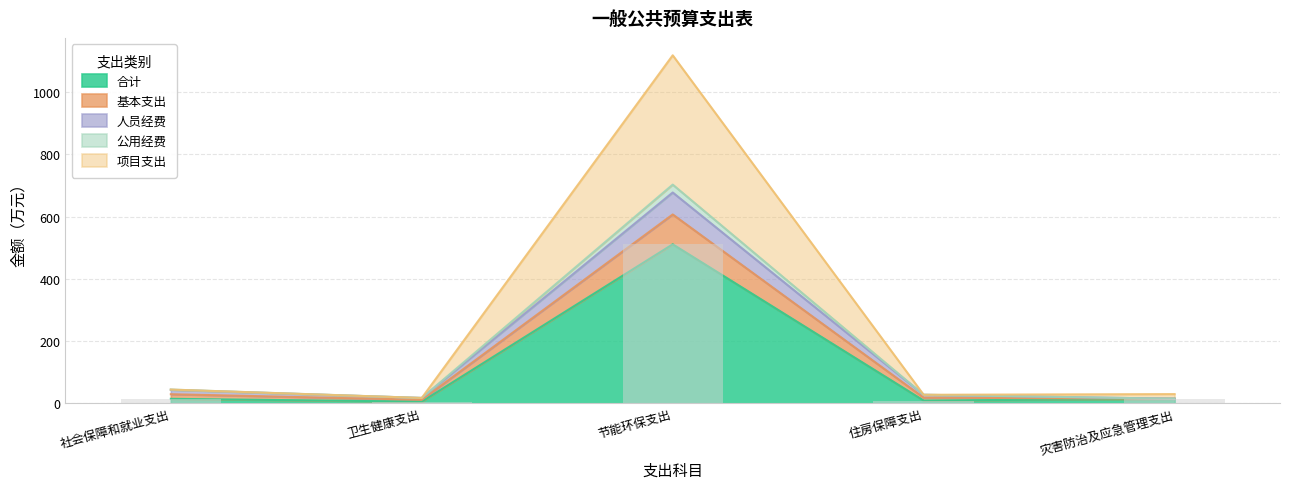

What position from the left is 灾害防治及应急管理支出?

5